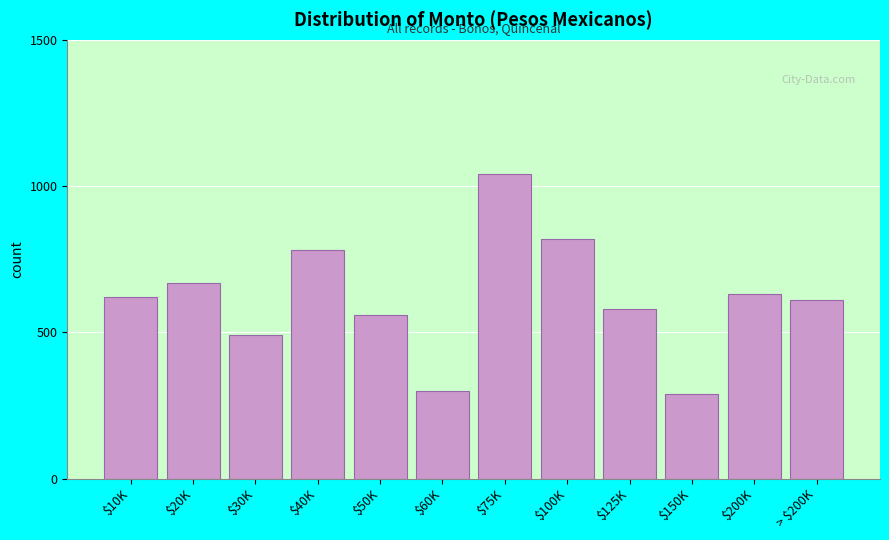

Reading left to right, transcribe all the data shown in this chart.

620	670	490	780	560	300	1040	820	580	290	630	610